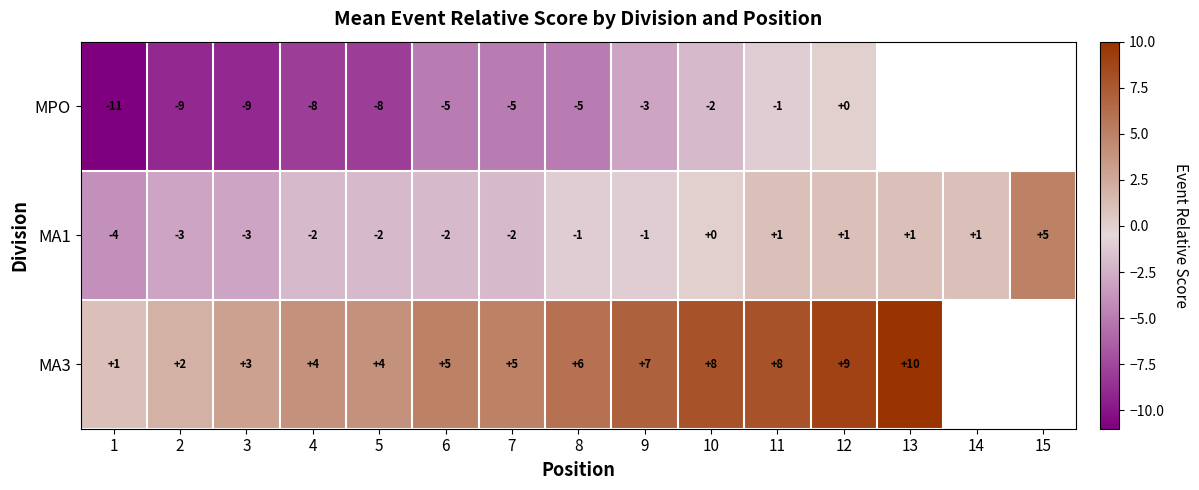

Between 6 and 11, which series saw the biggest shift?

MPO